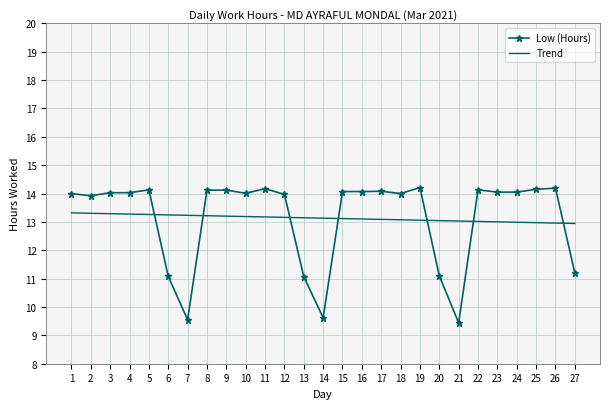

Rank the series by their maximum value, from highest to lowest.

Low (Hours), Trend